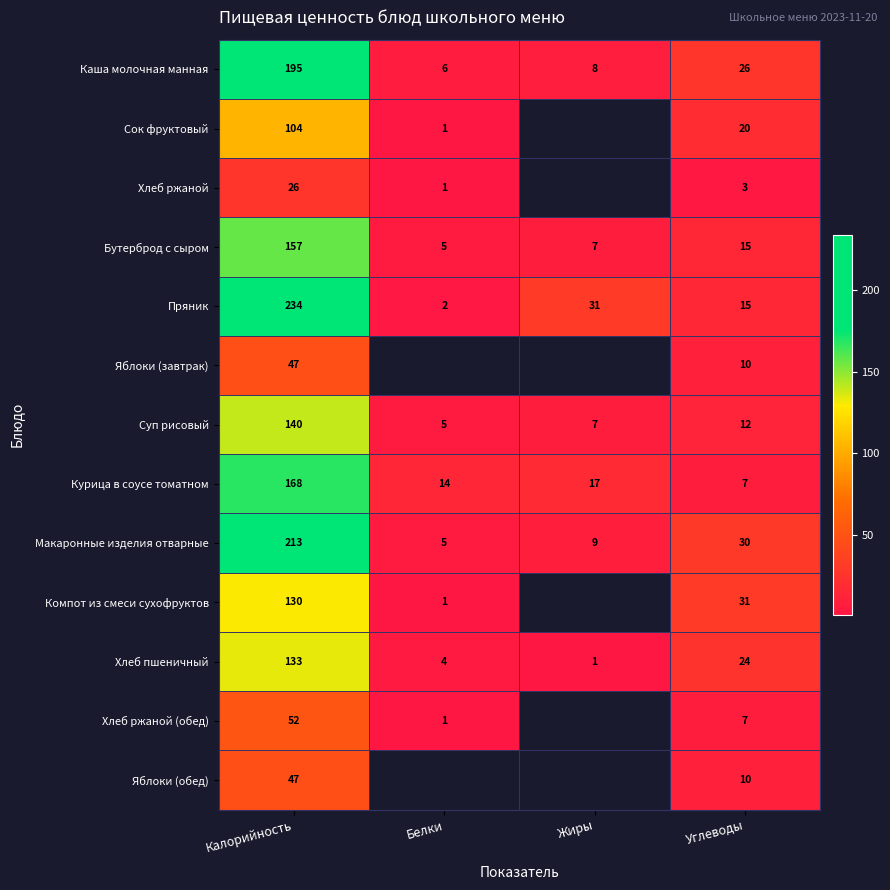

How many data points in Каша молочная манная are less than 26?

2